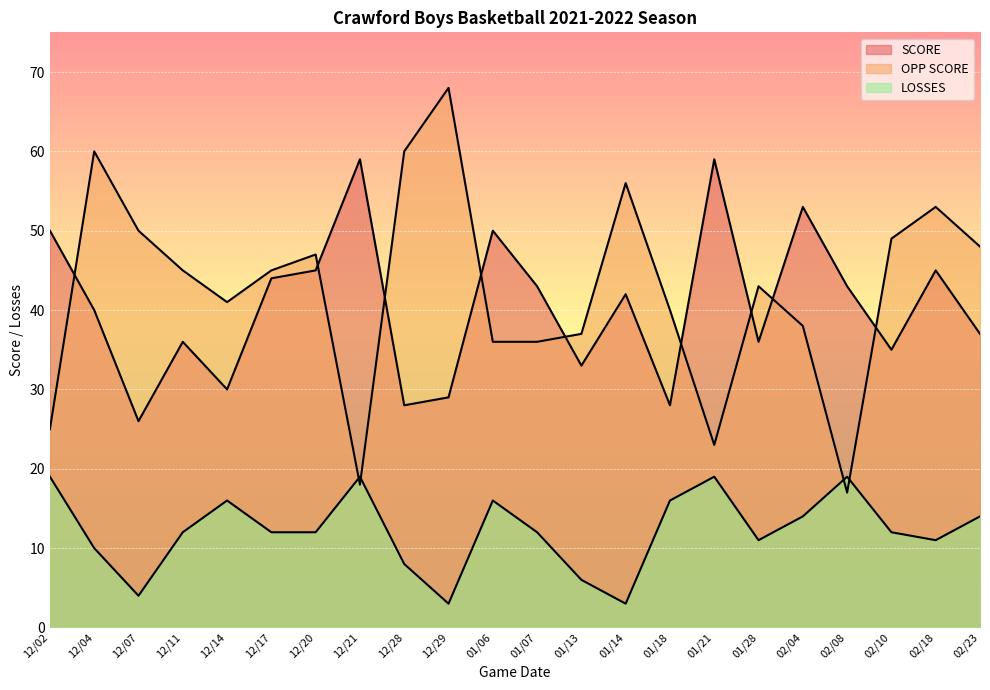

At which category does LOSSES reach its first local peak?

12/14